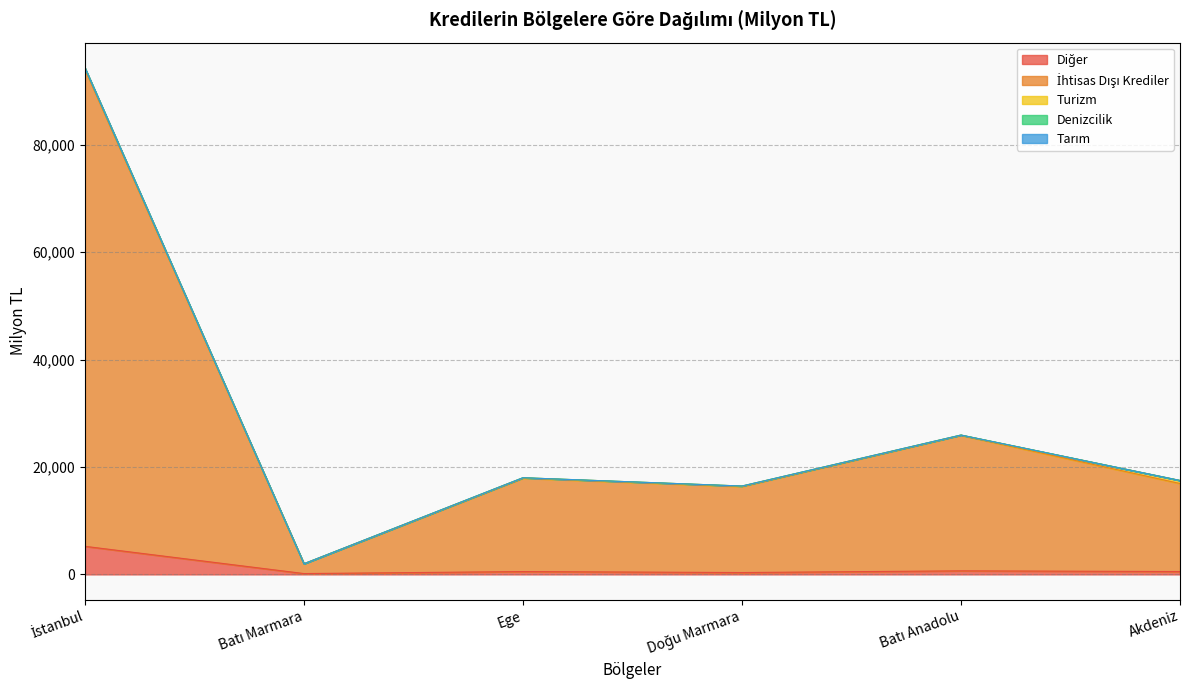

Does the chart have visible grid lines?

Yes